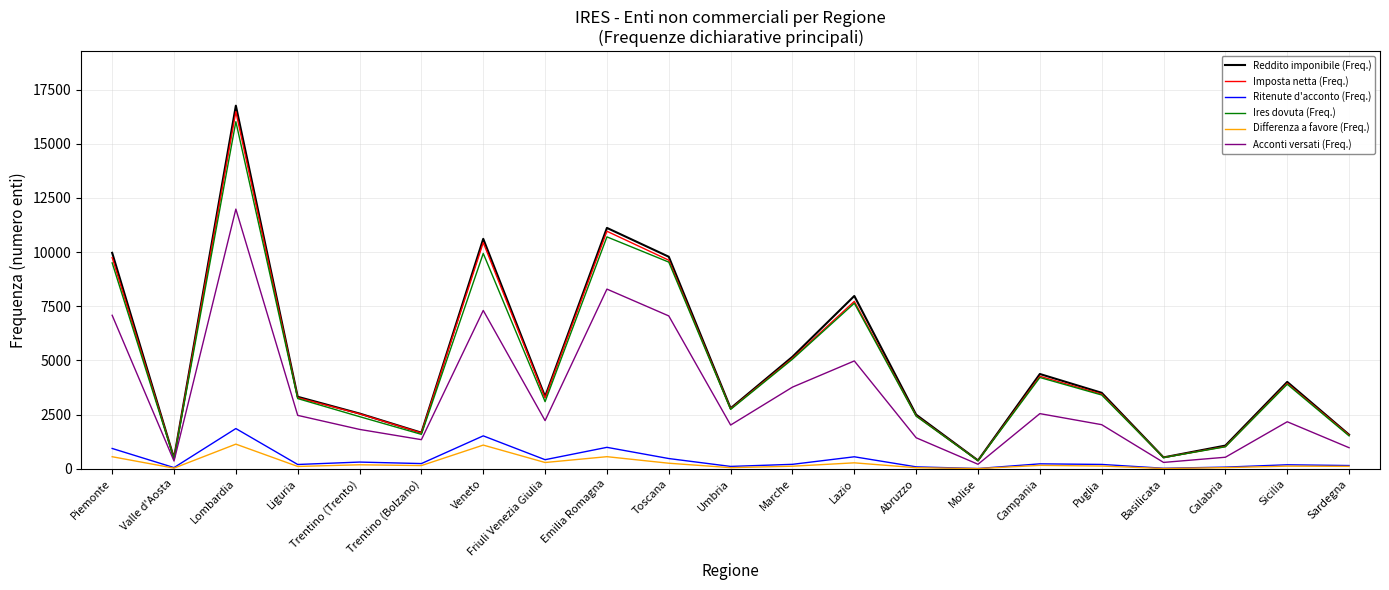

Where is Acconti versati (Freq.) nearest to the value 6097?

Toscana